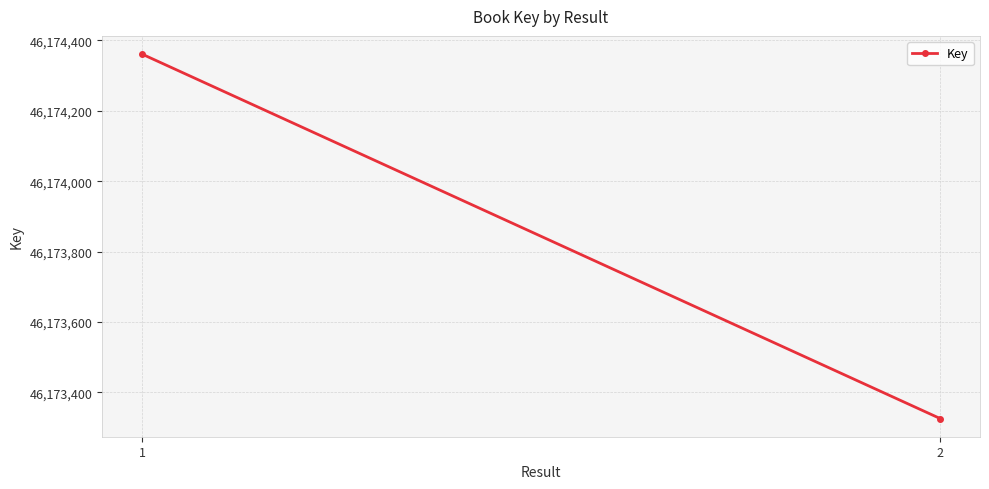

List the labels in order of value, largest first.

1, 2